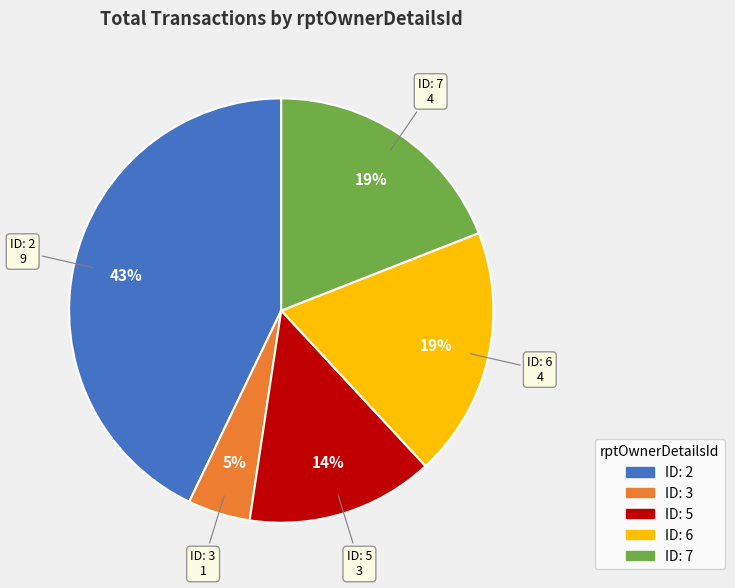

Is there a majority slice in this chart?

No